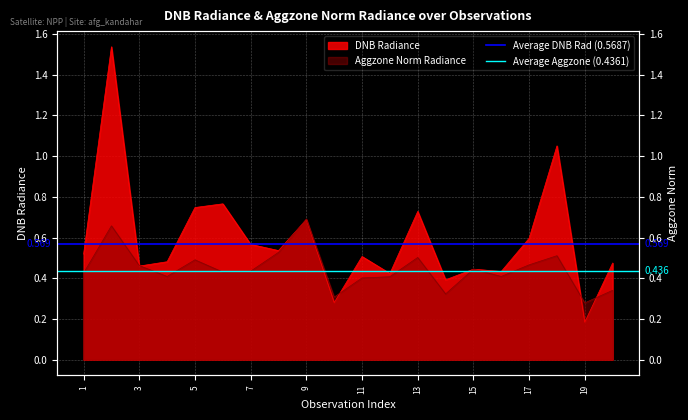

What is the spread (max minus min) of values at 1?

0.1